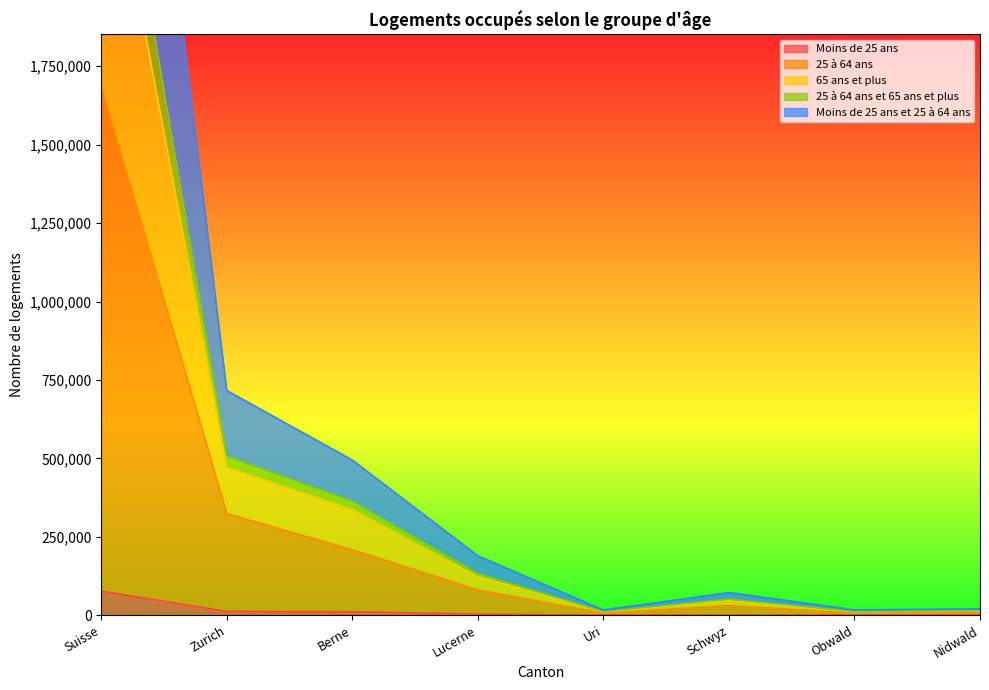

Is it true that 65 ans et plus equals 11973 at Obwald?

True